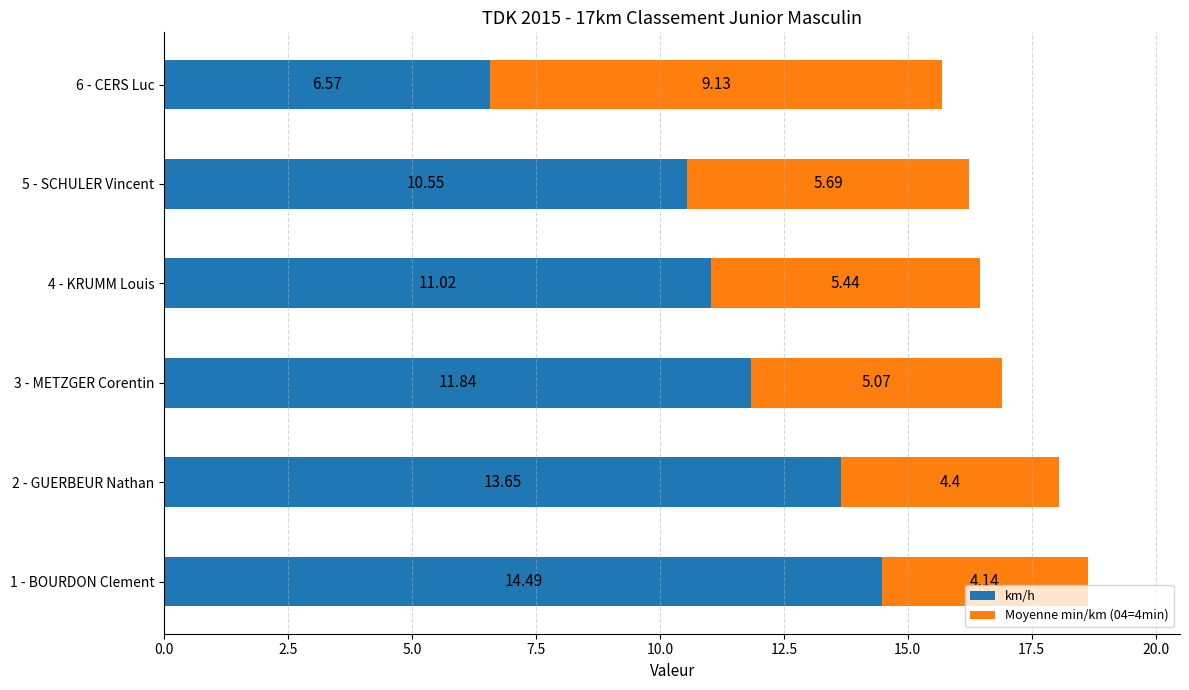

List the labels in order of km/h value, smallest first.

6 - CERS Luc, 5 - SCHULER Vincent, 4 - KRUMM Louis, 3 - METZGER Corentin, 2 - GUERBEUR Nathan, 1 - BOURDON Clement